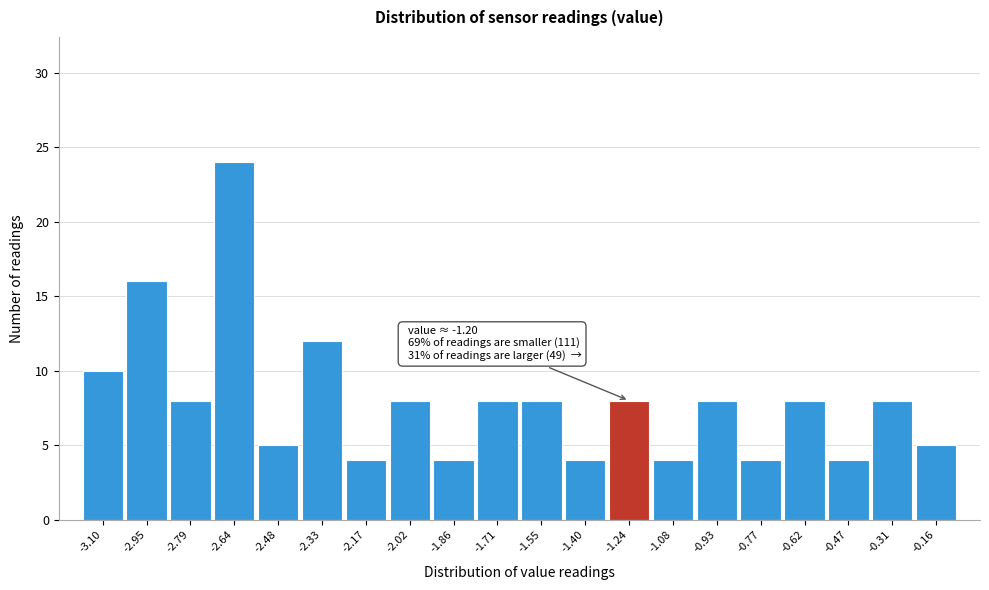

Reading left to right, extract all data points from this chart.

10	16	8	24	5	12	4	8	4	8	8	4	8	4	8	4	8	4	8	5